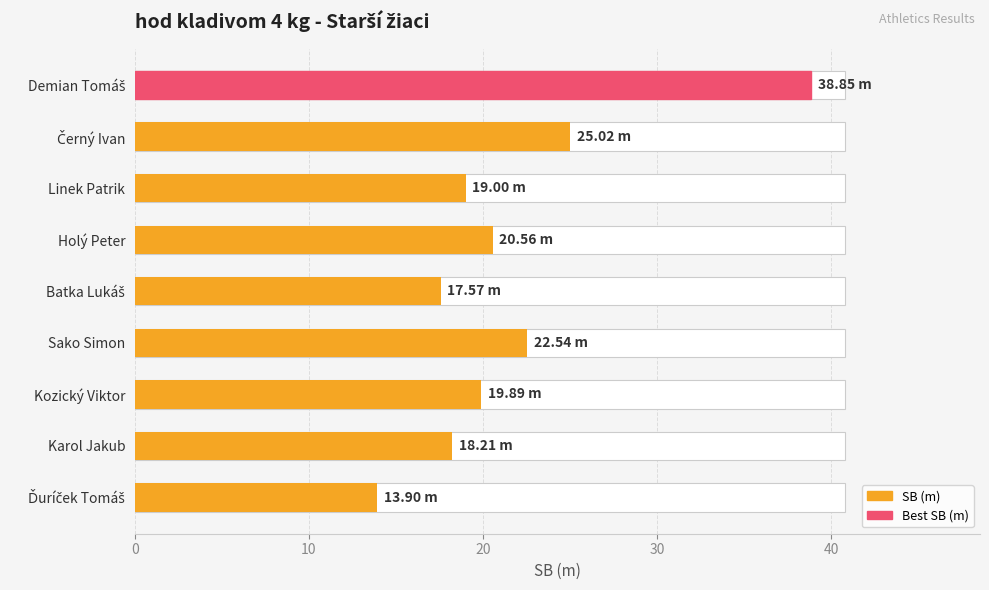

How many data points are above 19?

5